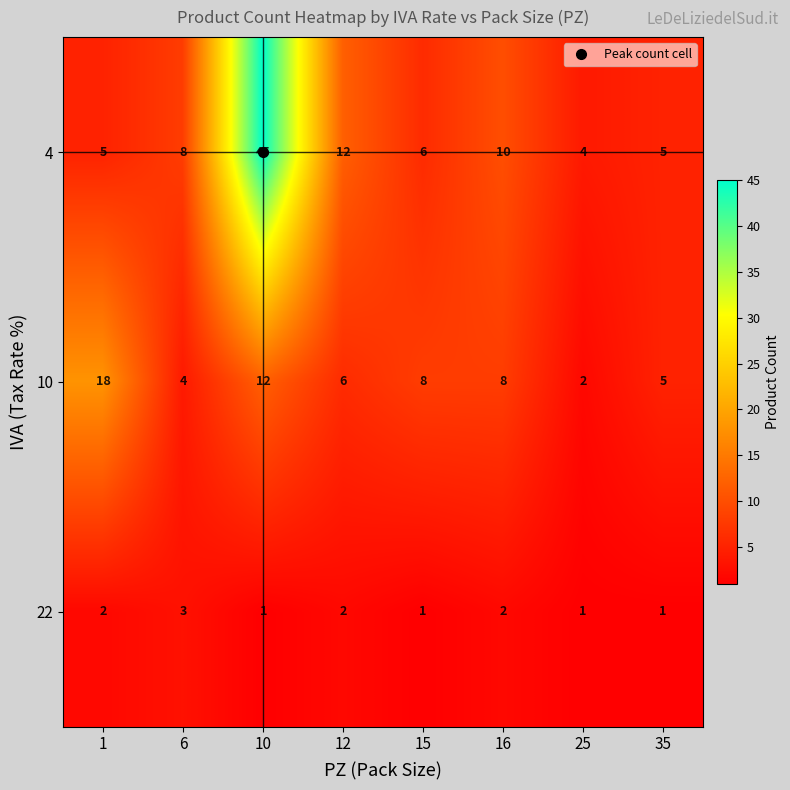

How many categories are shown in the chart?

8